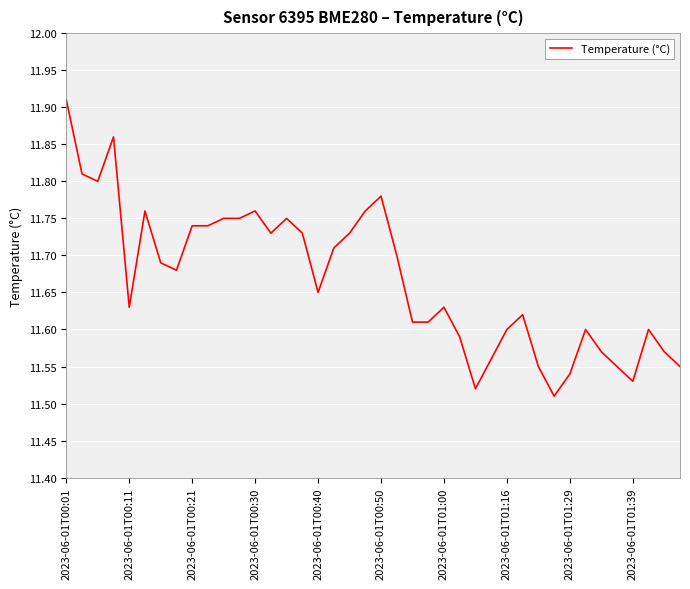

Is this an area chart (filled region under the line)?

No